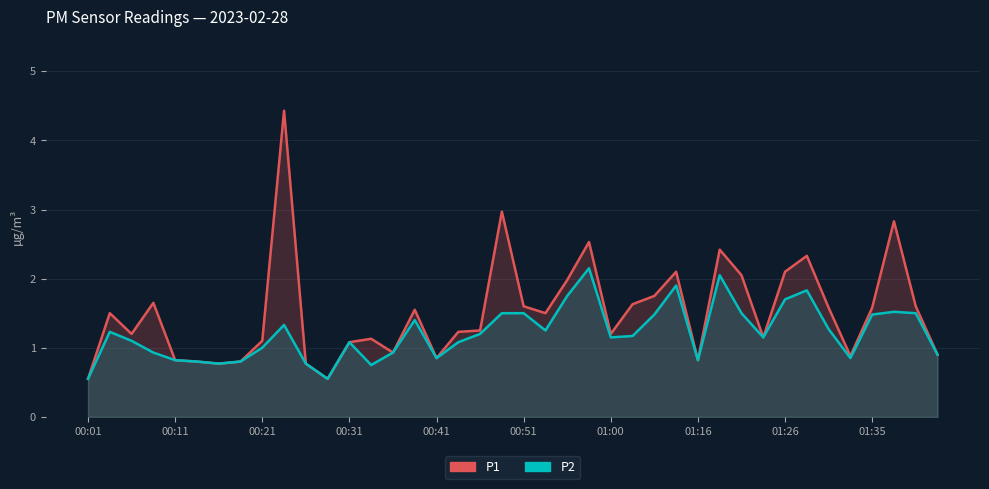

Which series has the largest total across all categories?

P1